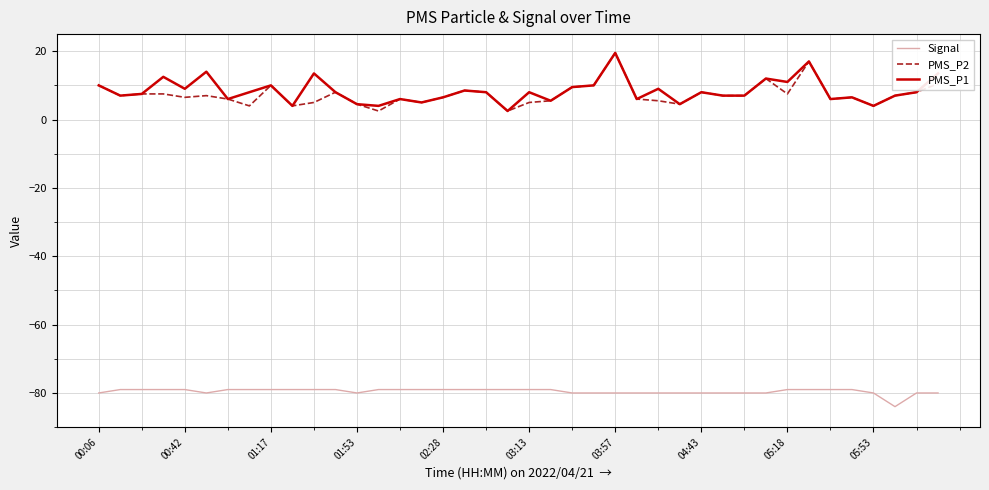

What is the highest value of the PMS_P2 series?

19.5